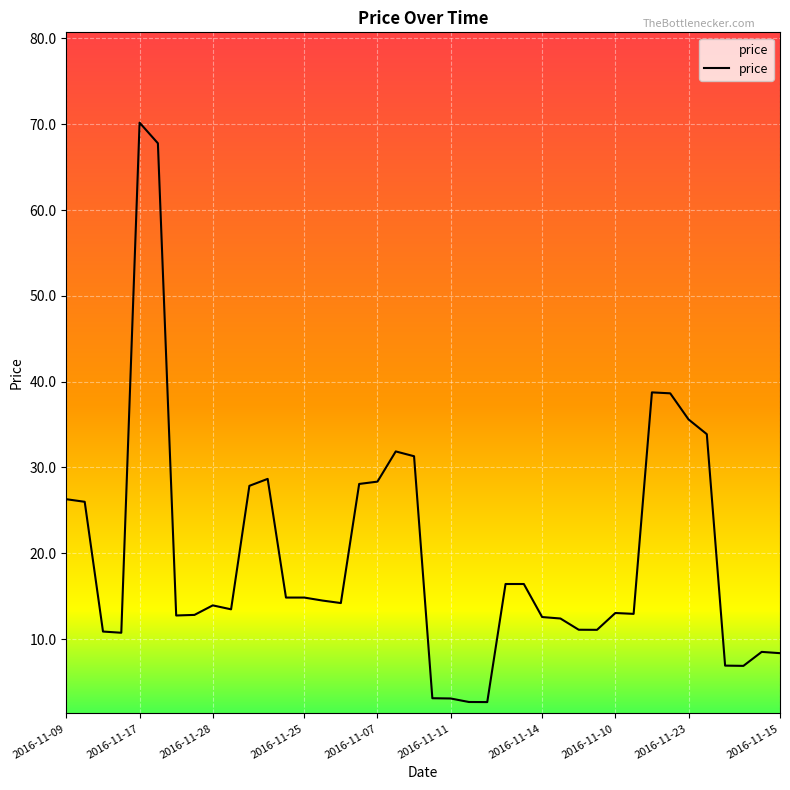

What is the difference between the maximum and minimum values?

67.5